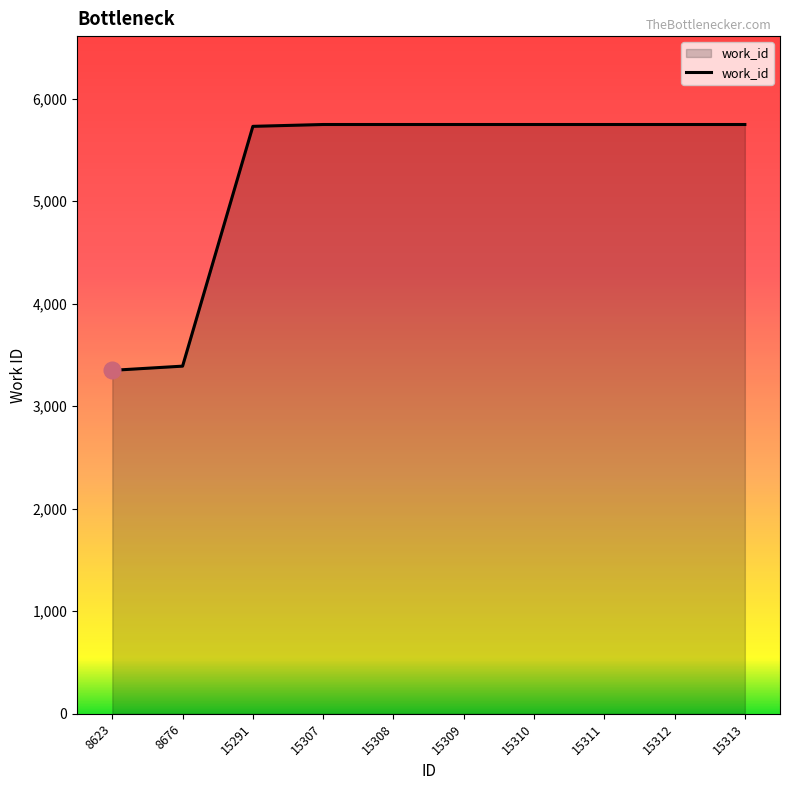

What is the minimum value shown in the chart?

3350